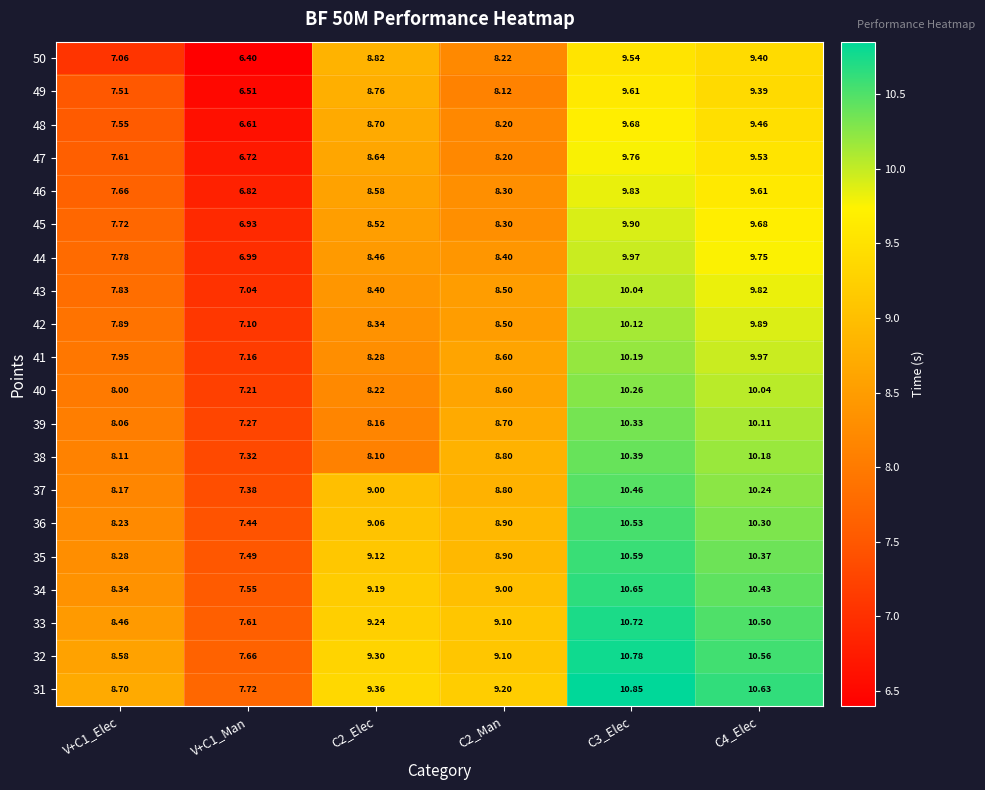

Is the value of 33 at C3_Elec greater than the value of 45 at C3_Elec?

Yes